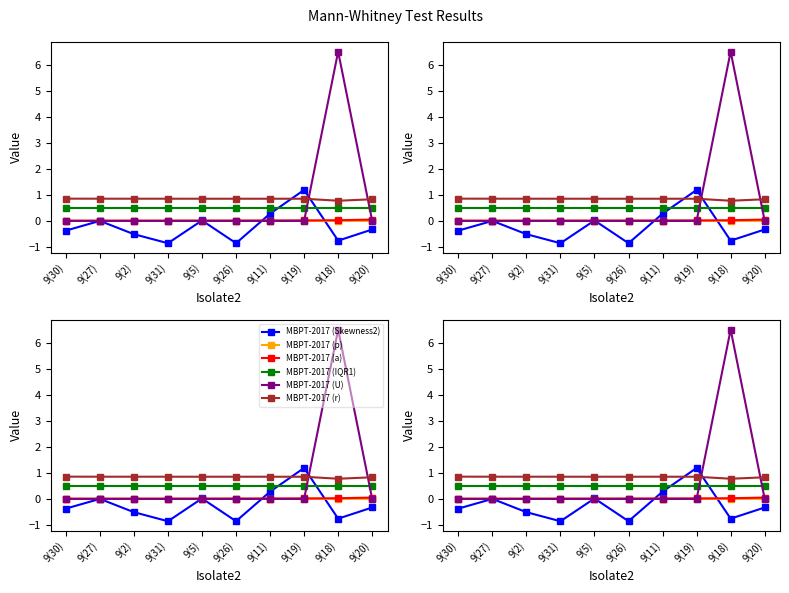

What is the label of the 5th point from the right?

9(26)